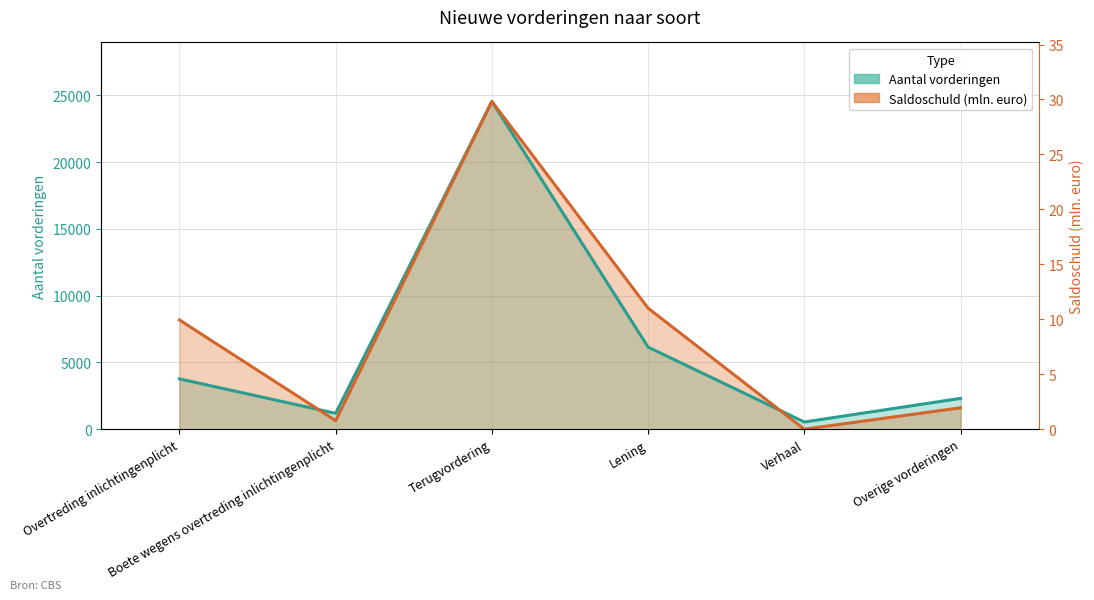

What position from the left is Boete wegens overtreding inlichtingenplicht?

2